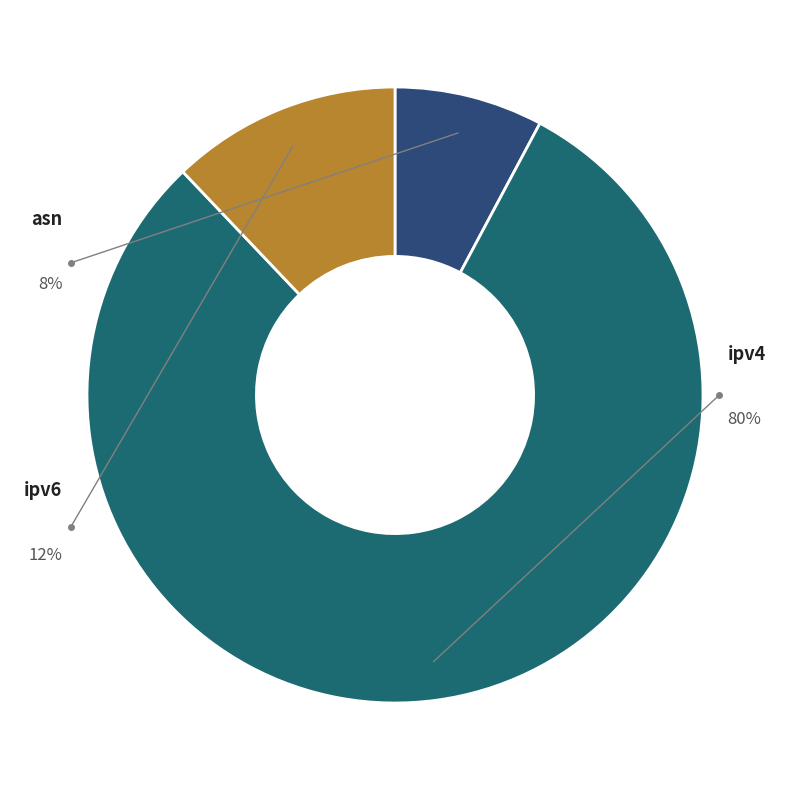

To the nearest percent, what is the difference between the largest and smallest slice percentages?

72%